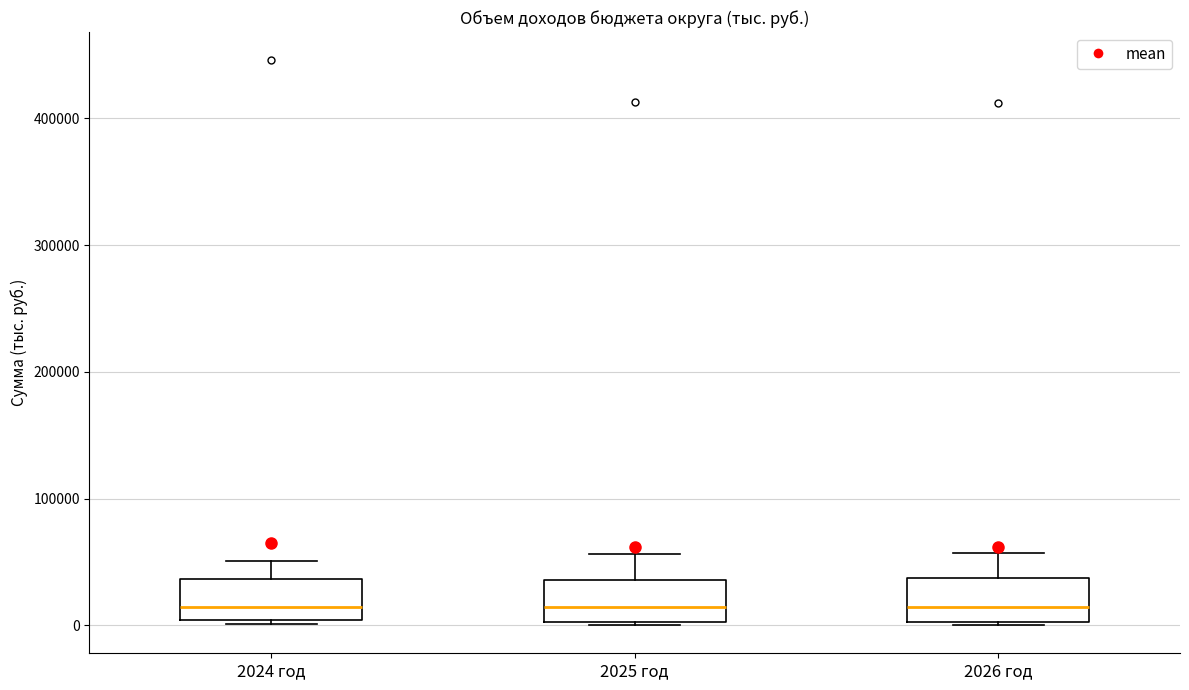

Reading left to right, read every box against the y-axis: the position of its median line, the range the box covers, and the ends of its whiskers. The values are not printed on the chart, so give them approximately, as read against the axis.

2024 год: median 10000, box 0 to 40000, whiskers 0 (just below the box's lower edge) to 50000
2025 год: median 10000, box 0 to 40000, whiskers 0 to 60000
2026 год: median 10000, box 0 to 40000, whiskers 0 to 60000